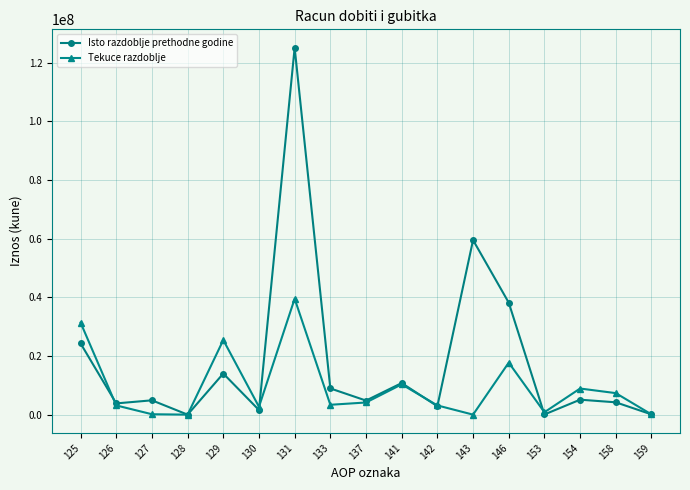

Rank the series by their average value, from highest to lowest.

Isto razdoblje prethodne godine, Tekuce razdoblje